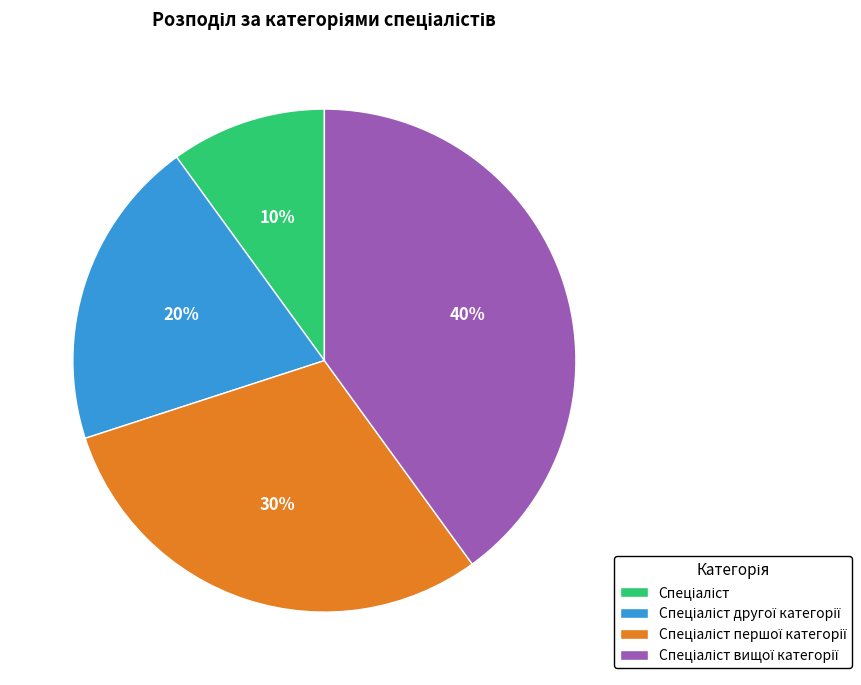

Is there any slice that represents more than half of the pie?

No